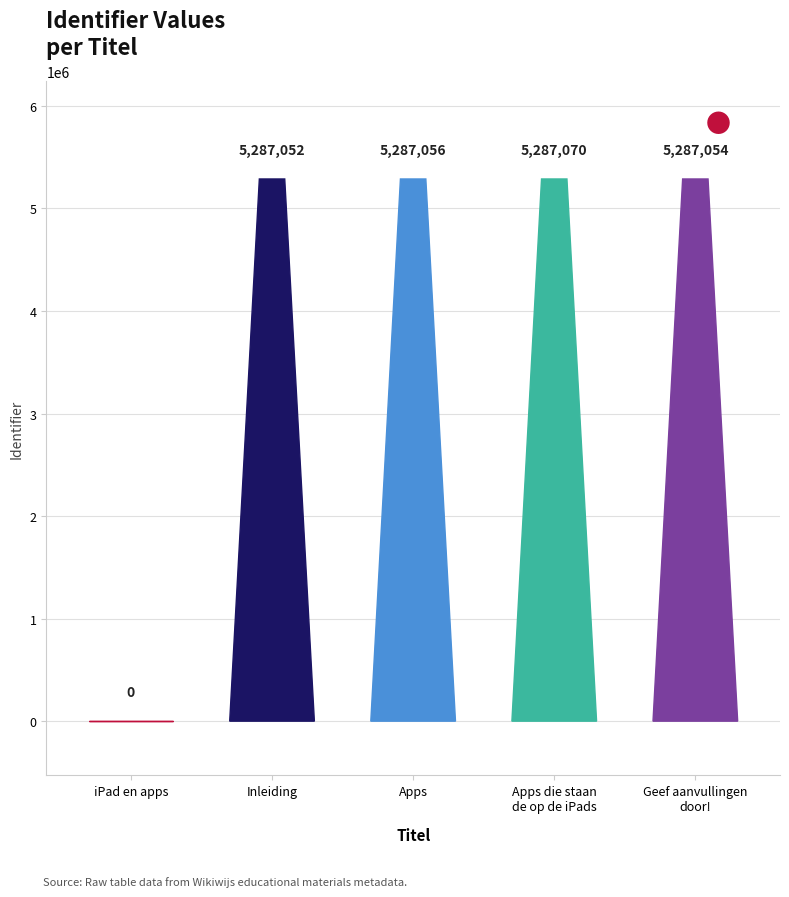

List the labels in order of value, largest first.

Apps die staan
de op de iPads, Apps, Geef aanvullingen
door!, Inleiding, iPad en apps